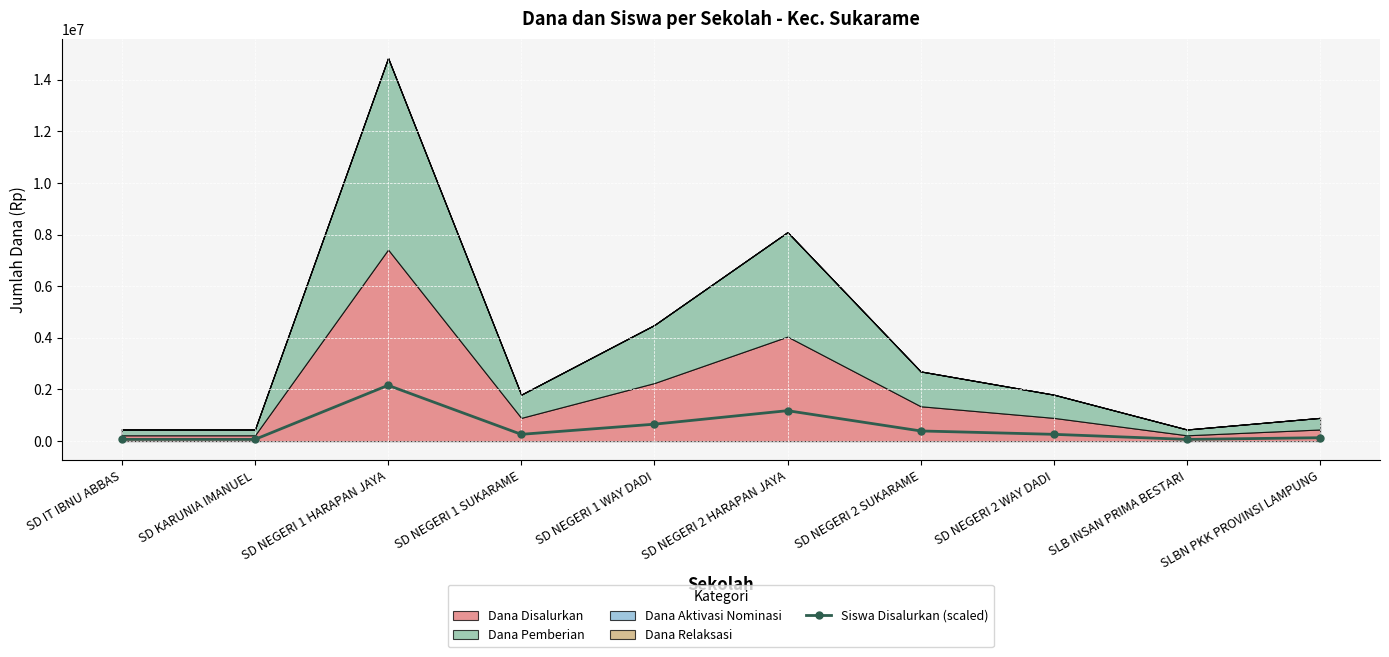

Is it true that the value at SD NEGERI 2 HARAPAN JAYA is 1708899.5?

False